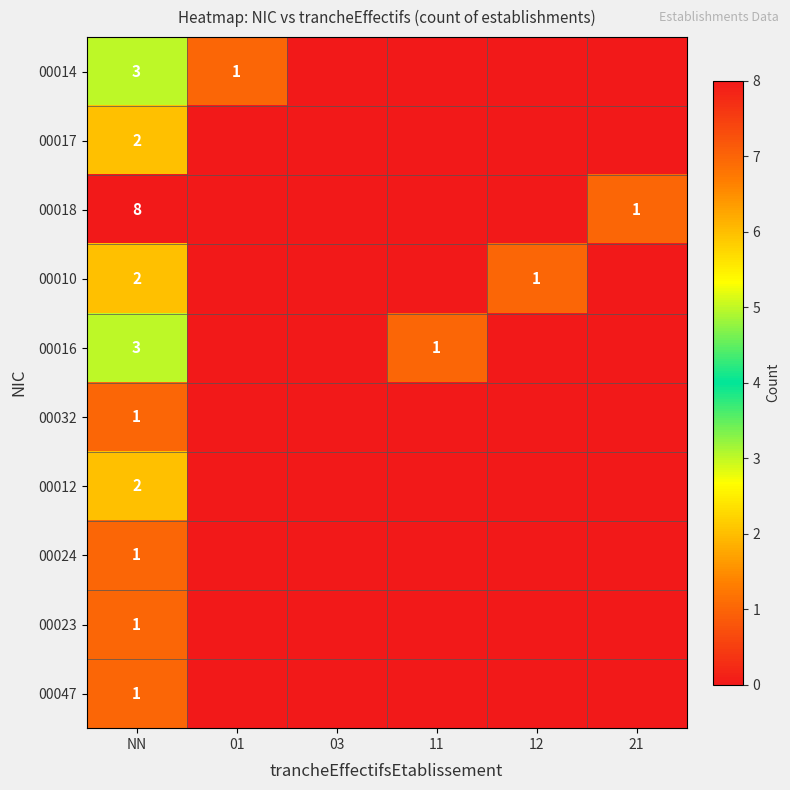

What is the total value across all series at 01?

1